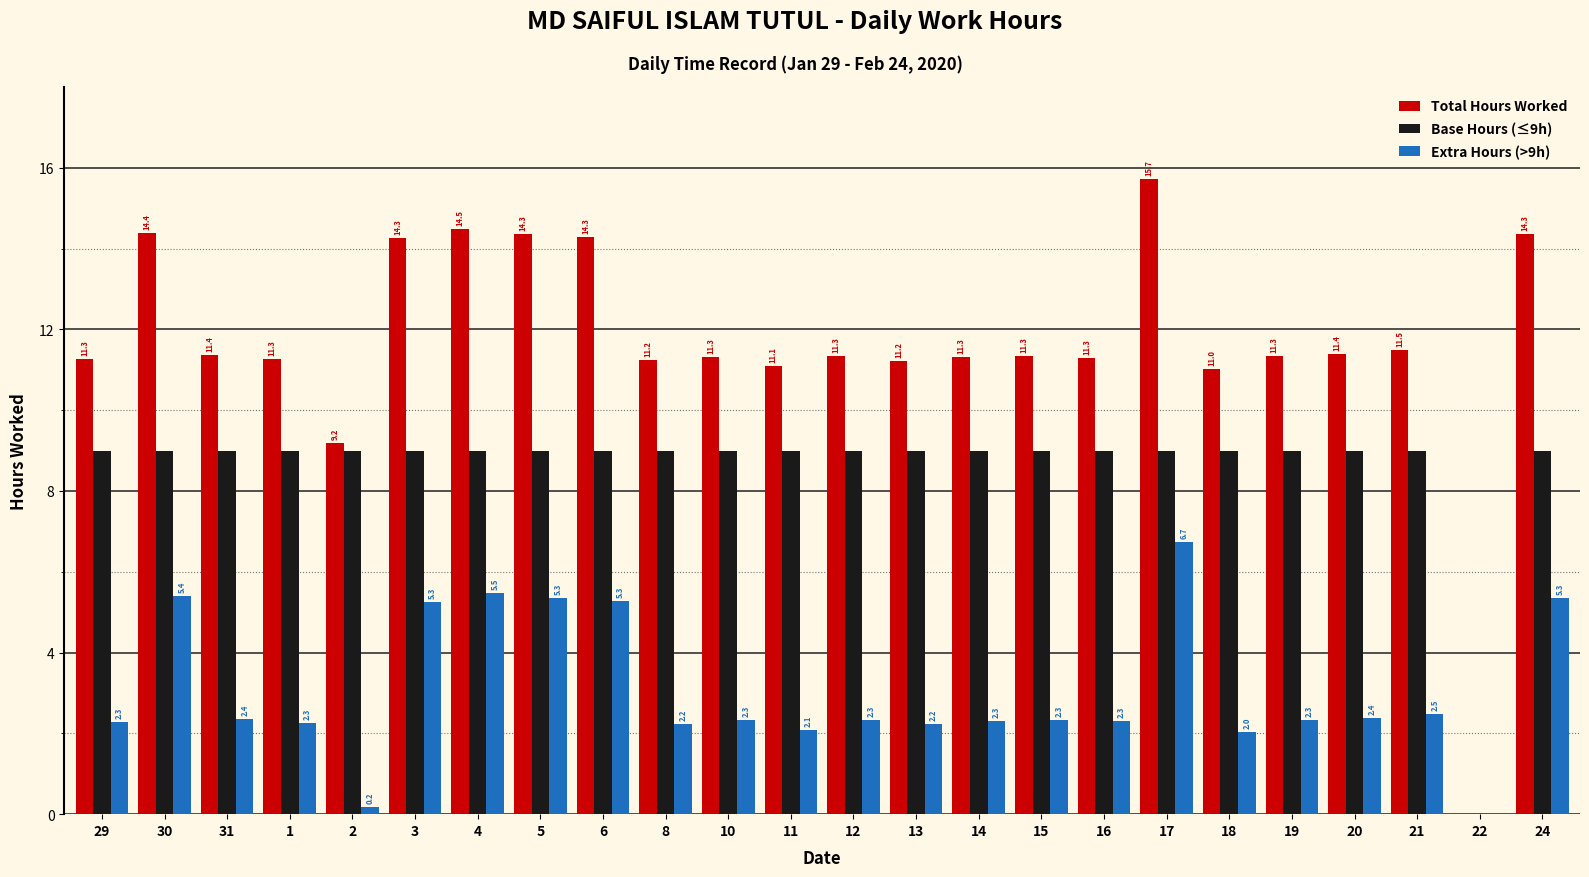

What is the maximum value for Base Hours (≤9h)?

9.0